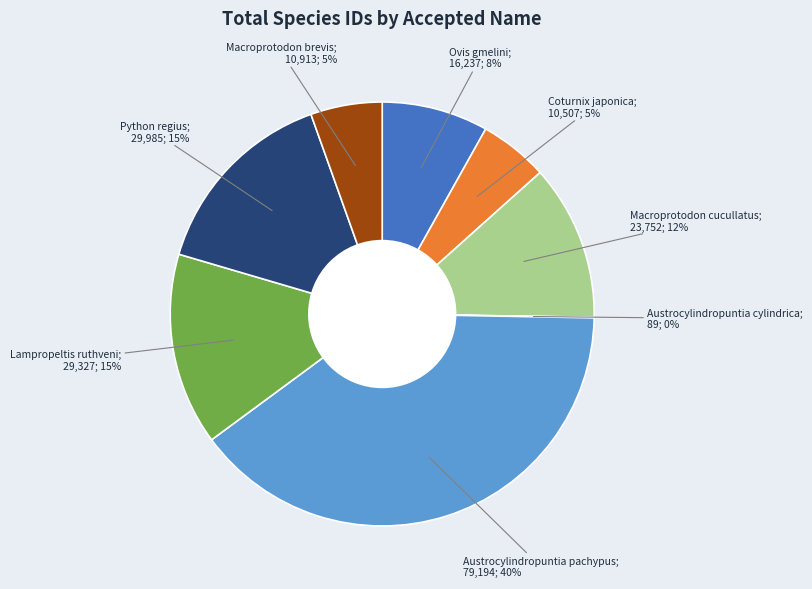

To the nearest percent, what is the difference between the largest and smallest slice percentages?

40%